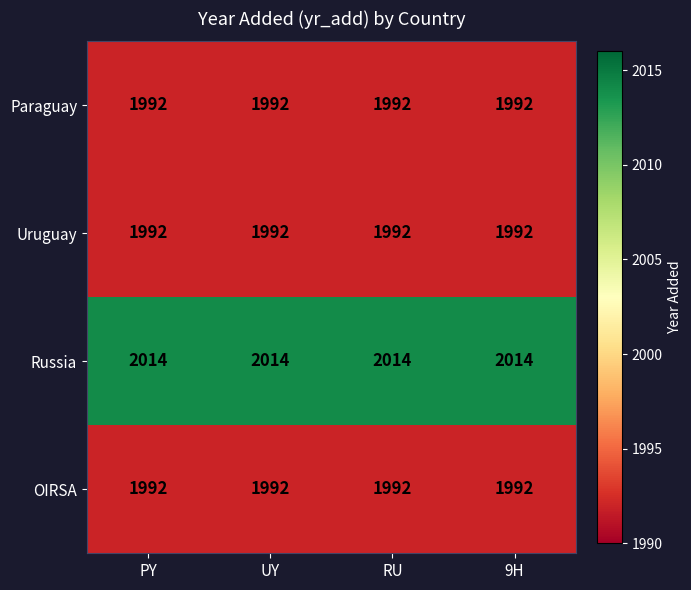

Read the OIRSA value at PY.

1992